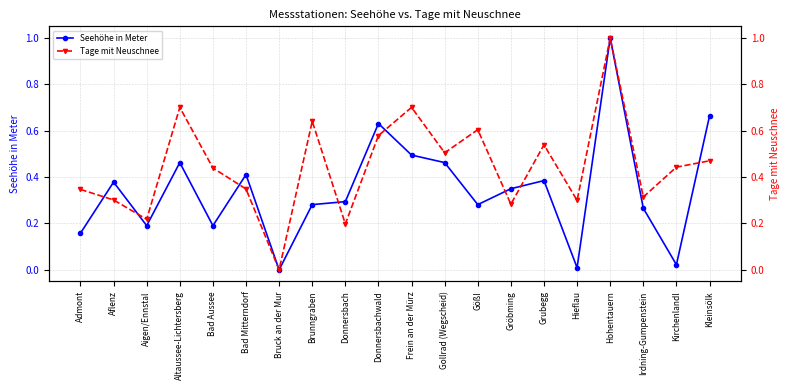

What is the label of the 4th point from the left?

Altaussee-Lichtersberg